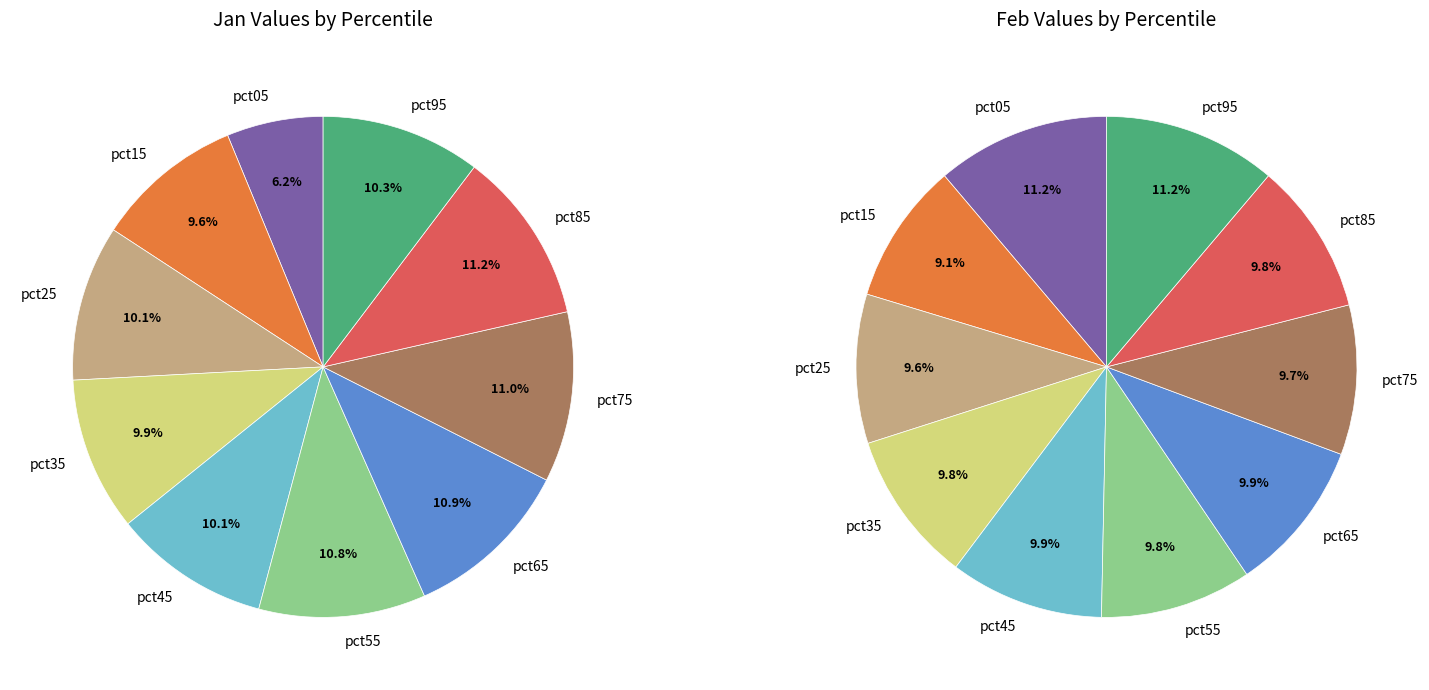

To the nearest percent, what portion does 3 represent?

10%